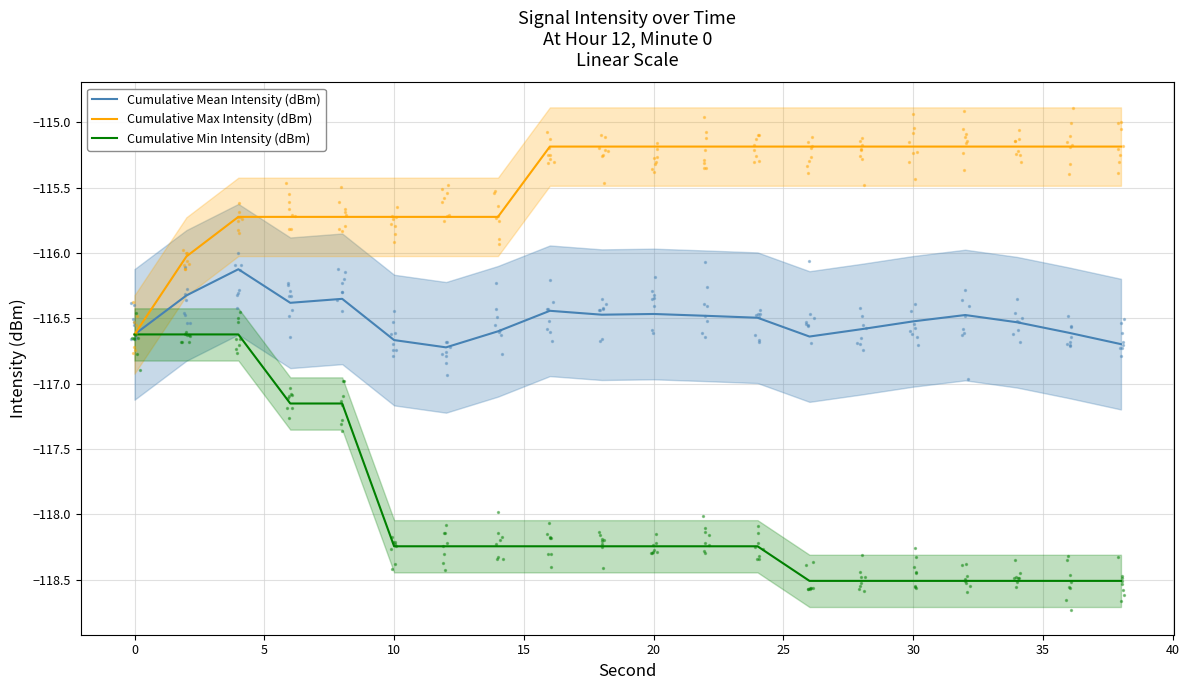

Which series has the widest spread of Y values?

Cumulative Min Intensity (dBm)